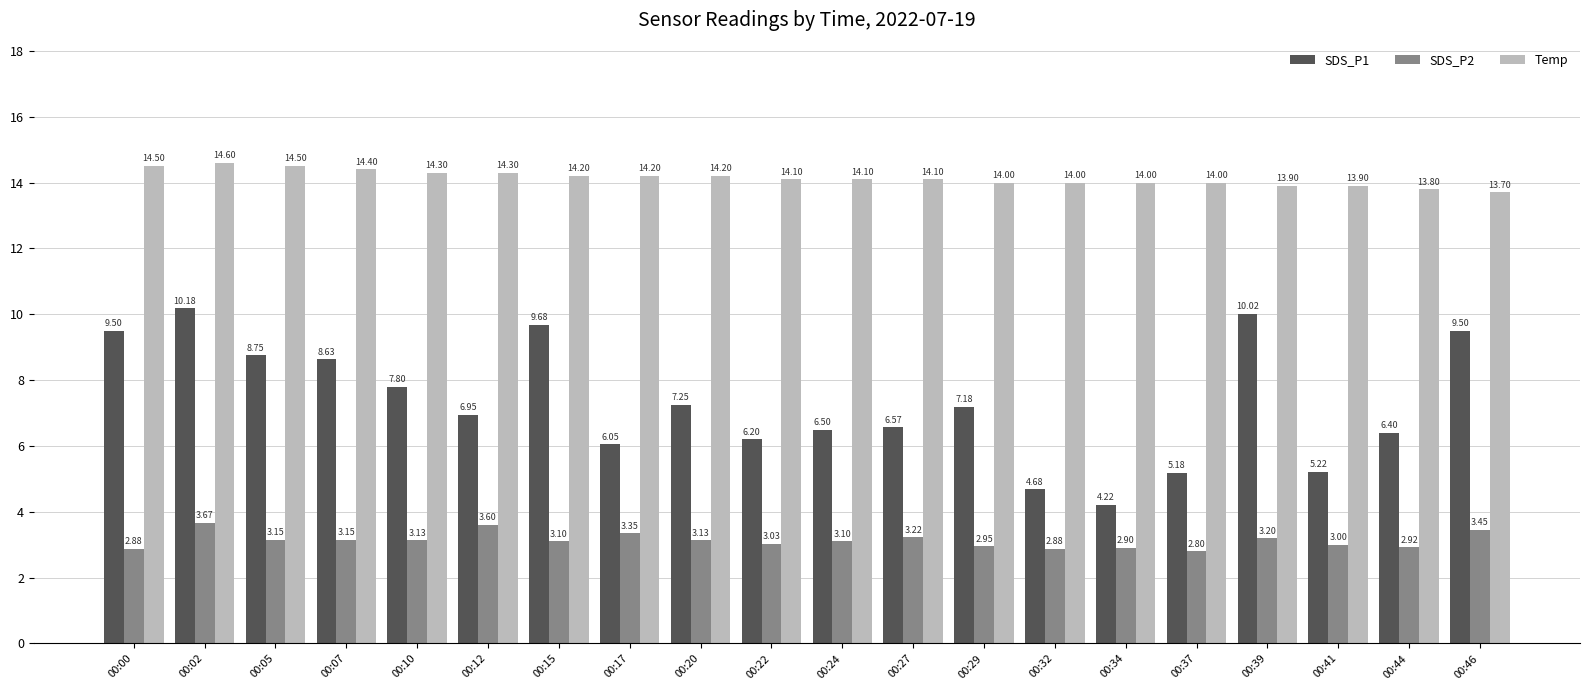

What is the lowest value of the SDS_P1 series?

4.2